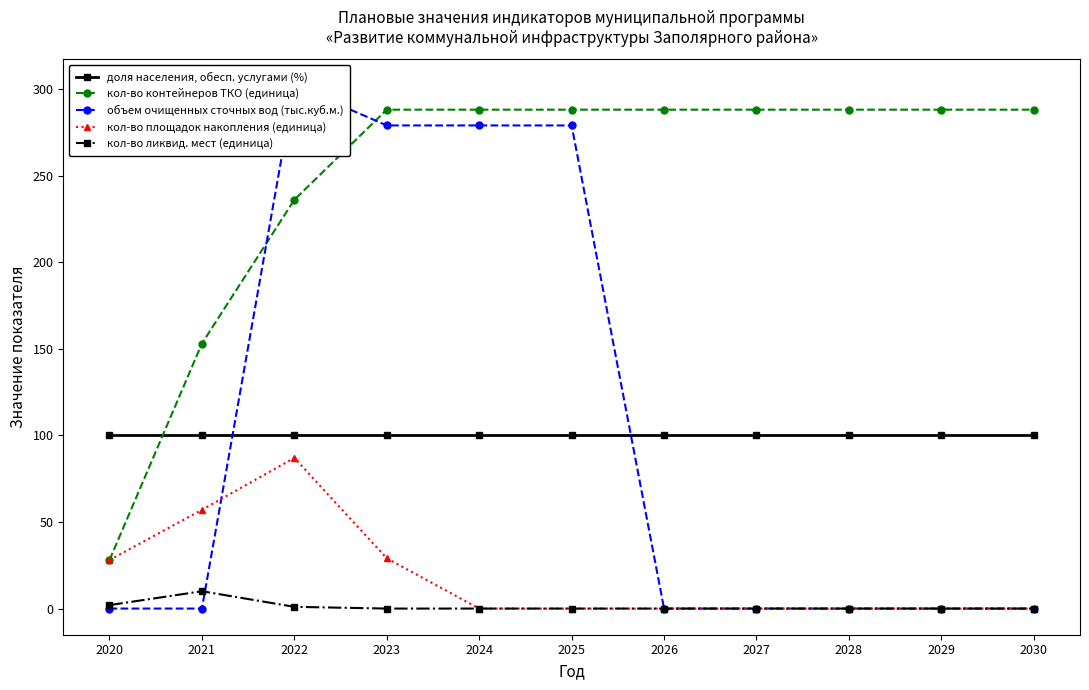

True or false: кол-во ликвид. мест (единица) has a value of 0.7 at 2020.

False